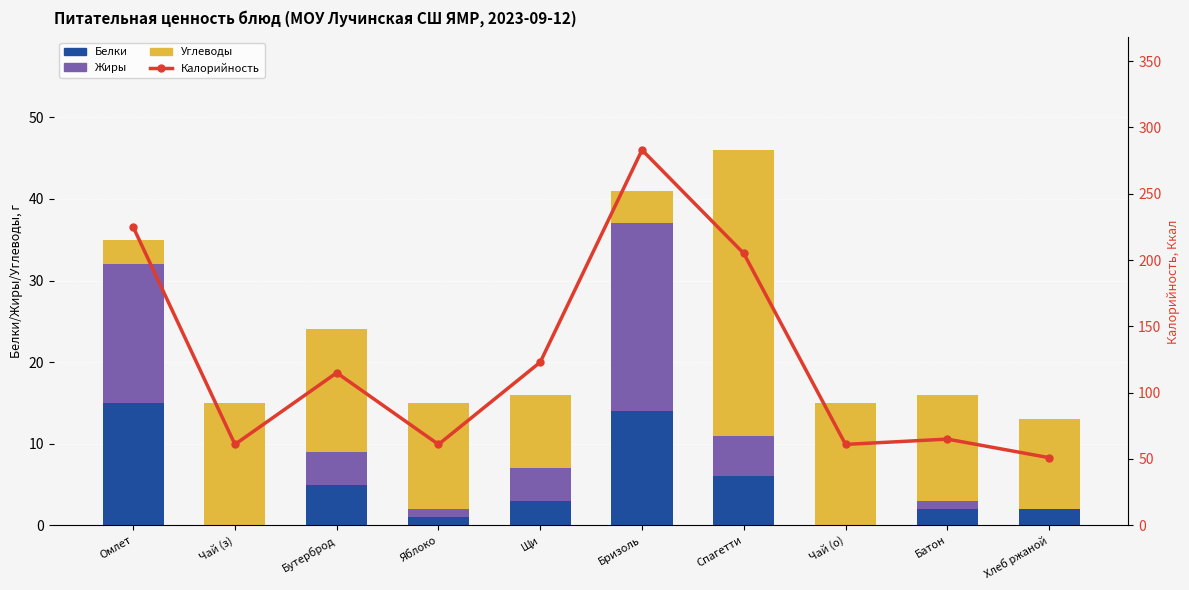

Reading left to right, list all the values displayed in this chart.

Белки: Омлет=15	Чай (з)=0	Бутерброд=5	Яблоко=1	Щи=3	Бризоль=14	Спагетти=6	Чай (о)=0	Батон=2	Хлеб ржаной=2
Жиры: Омлет=17	Чай (з)=0	Бутерброд=4	Яблоко=1	Щи=4	Бризоль=23	Спагетти=5	Чай (о)=0	Батон=1	Хлеб ржаной=0
Углеводы: Омлет=3	Чай (з)=15	Бутерброд=15	Яблоко=13	Щи=9	Бризоль=4	Спагетти=35	Чай (о)=15	Батон=13	Хлеб ржаной=11
Калорийность: Омлет=225	Чай (з)=61	Бутерброд=115	Яблоко=61	Щи=123	Бризоль=283	Спагетти=205	Чай (о)=61	Батон=65	Хлеб ржаной=51